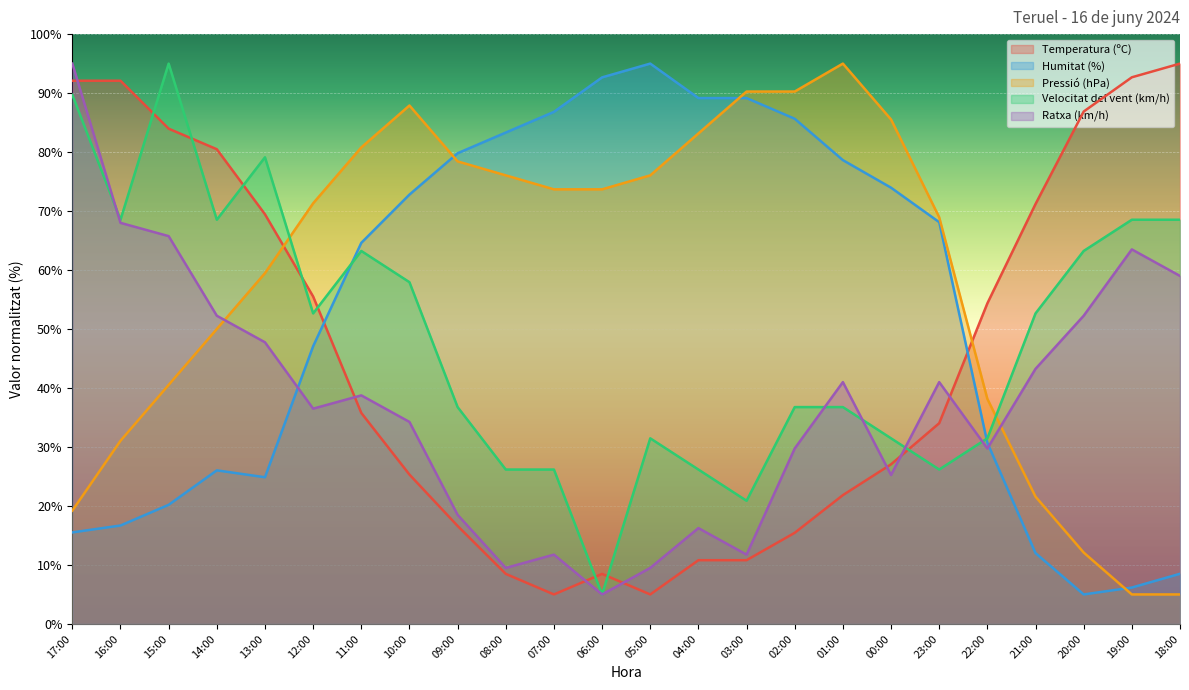

What is the value of the Ratxa (km/h) point at the 1st from the left?

95.0